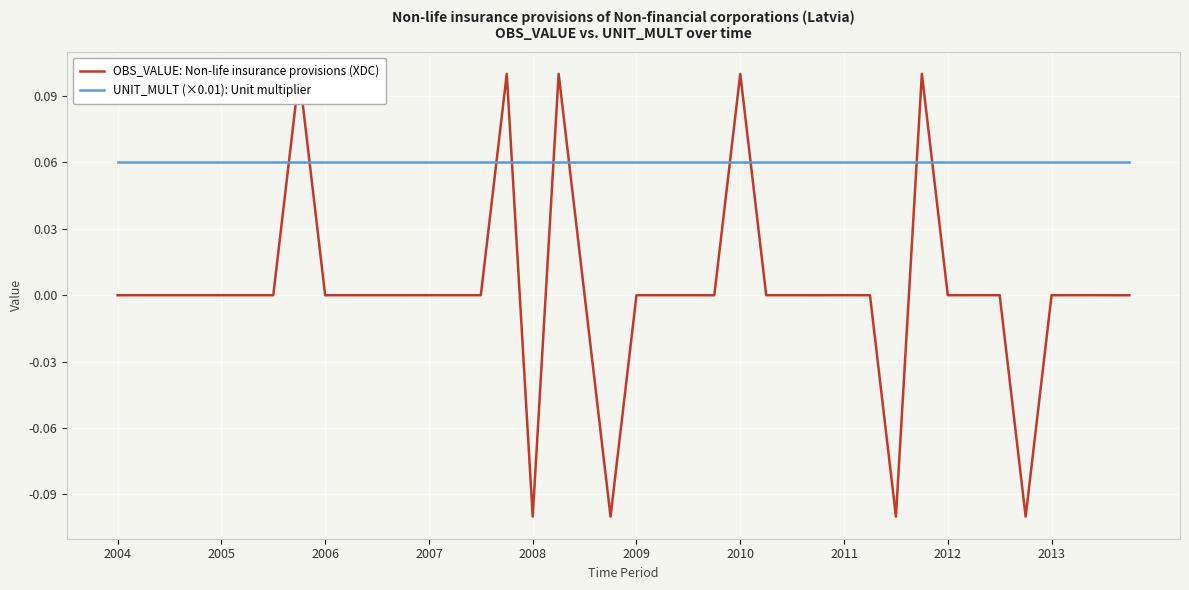

What is the difference between the second highest and minimum values in the OBS_VALUE: Non-life insurance provisions (XDC) series?

0.2